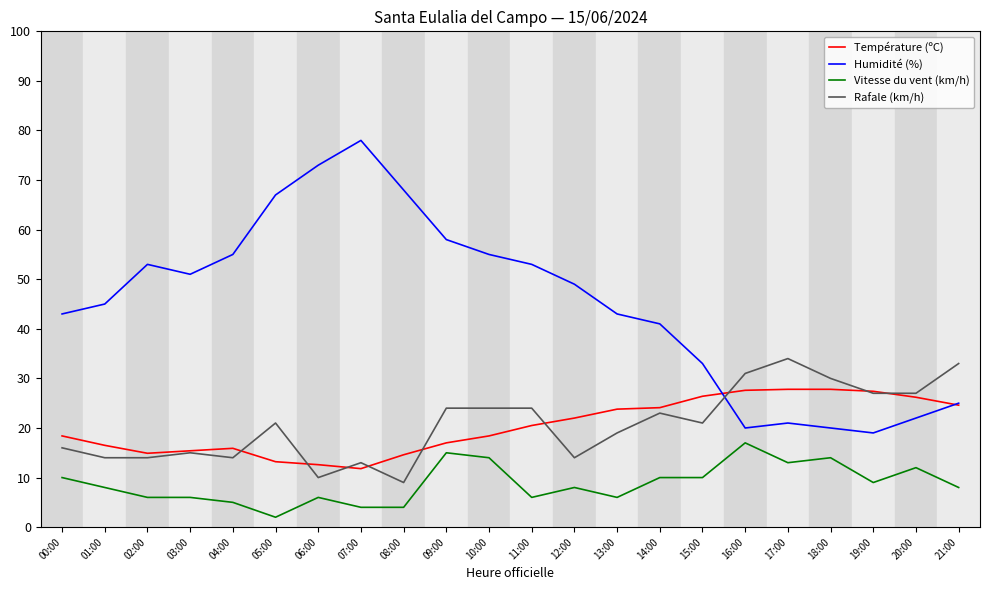

Is this an area chart (filled region under the line)?

No